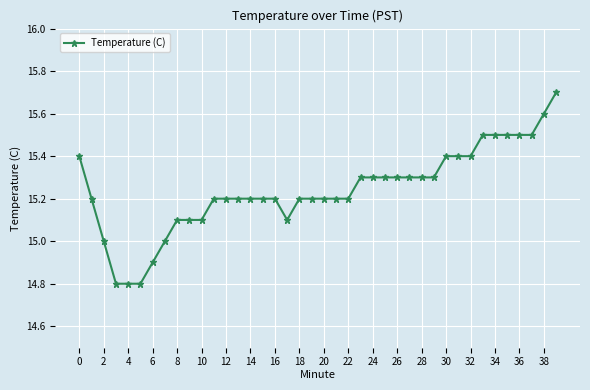

What is the value of the 31st point from the left?

15.4